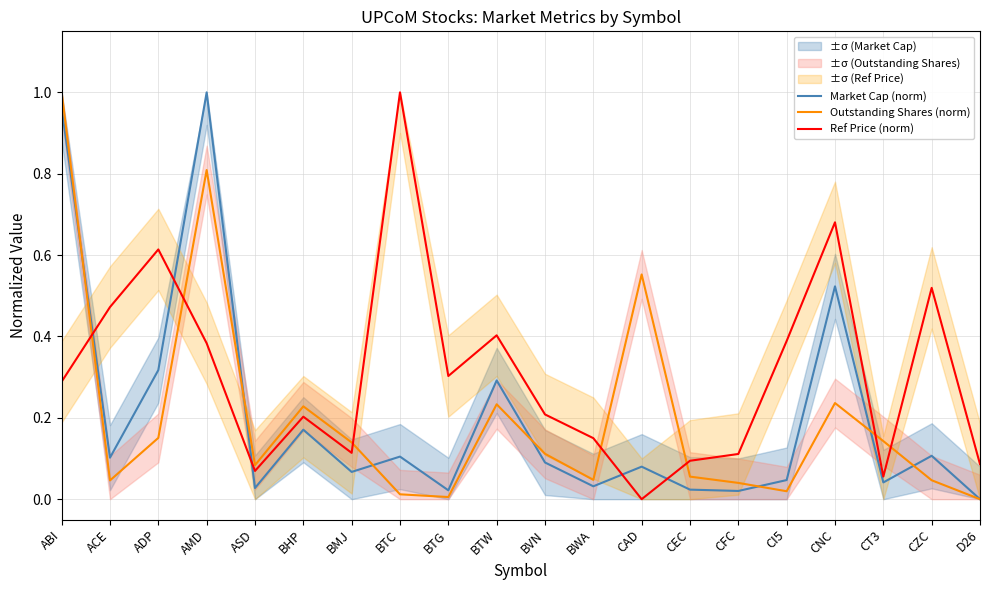

The value of Ref Price (norm) at ASD is 0.1. True or false?

False